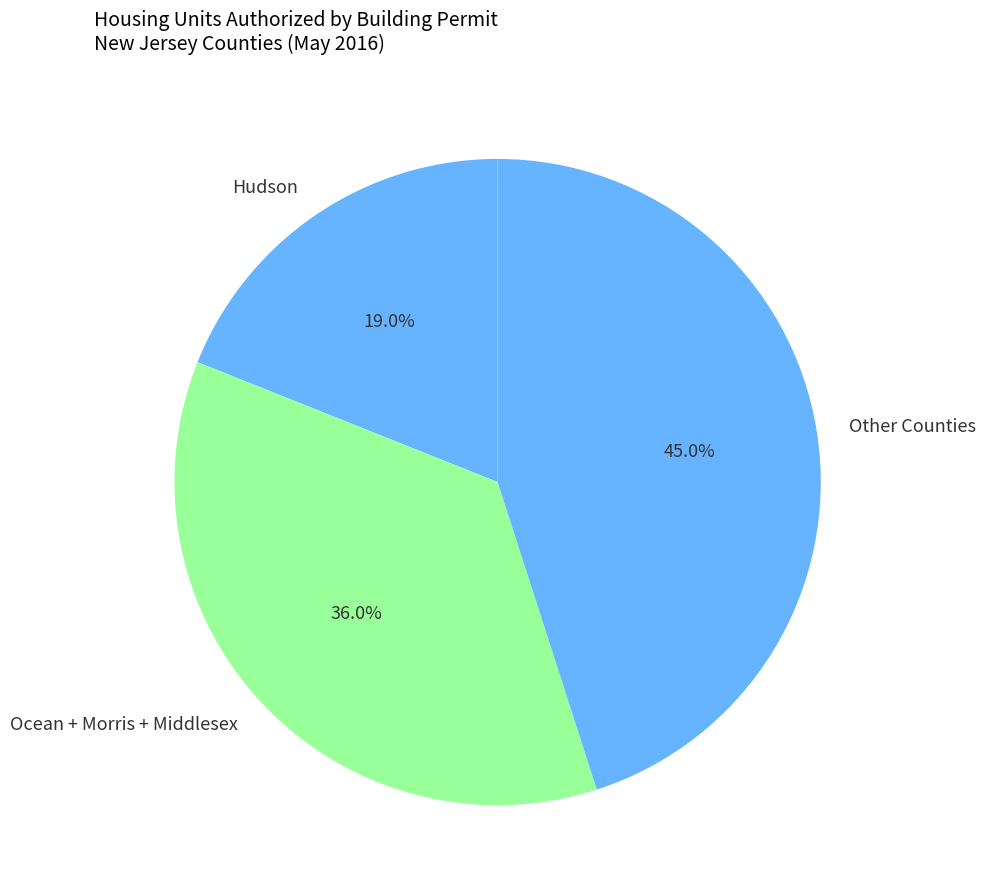

What percentage do Ocean + Morris + Middlesex and Other Counties together represent?

81.0%